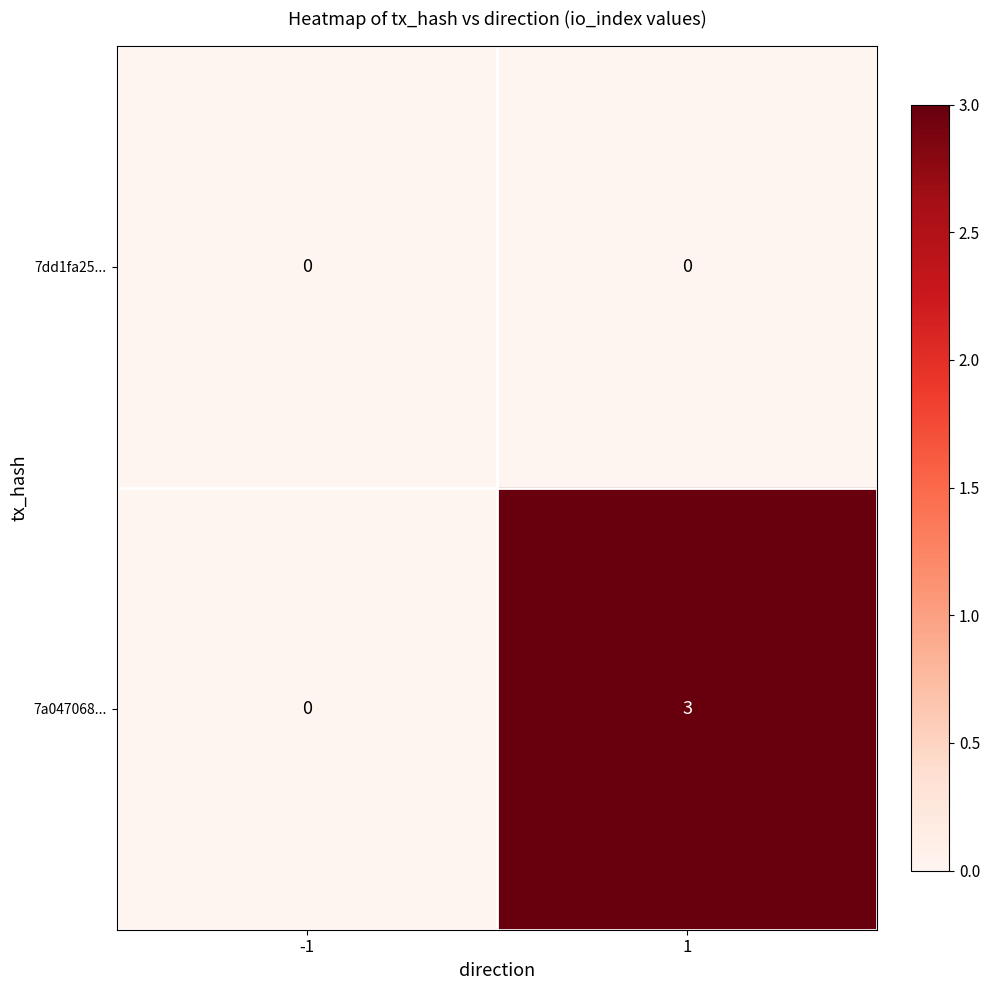

What is the greatest value displayed?

3